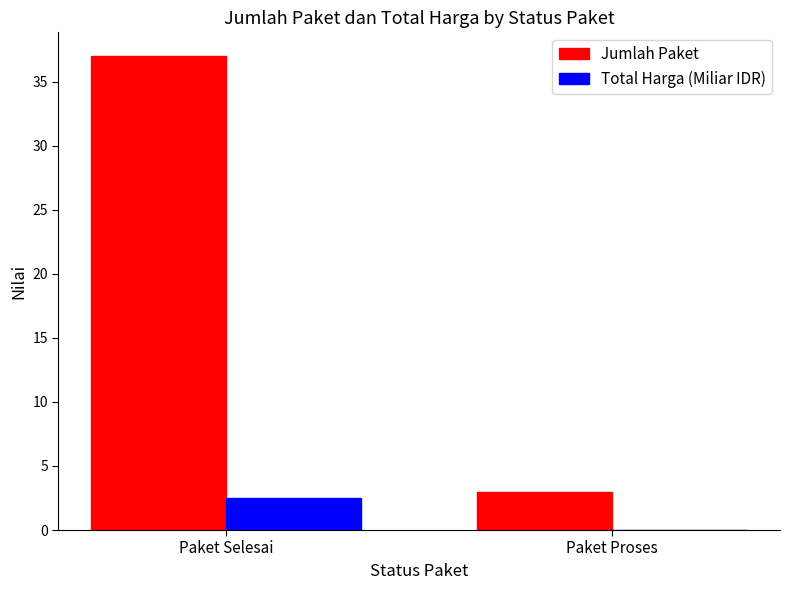

What is the maximum value shown in the chart?

37.0